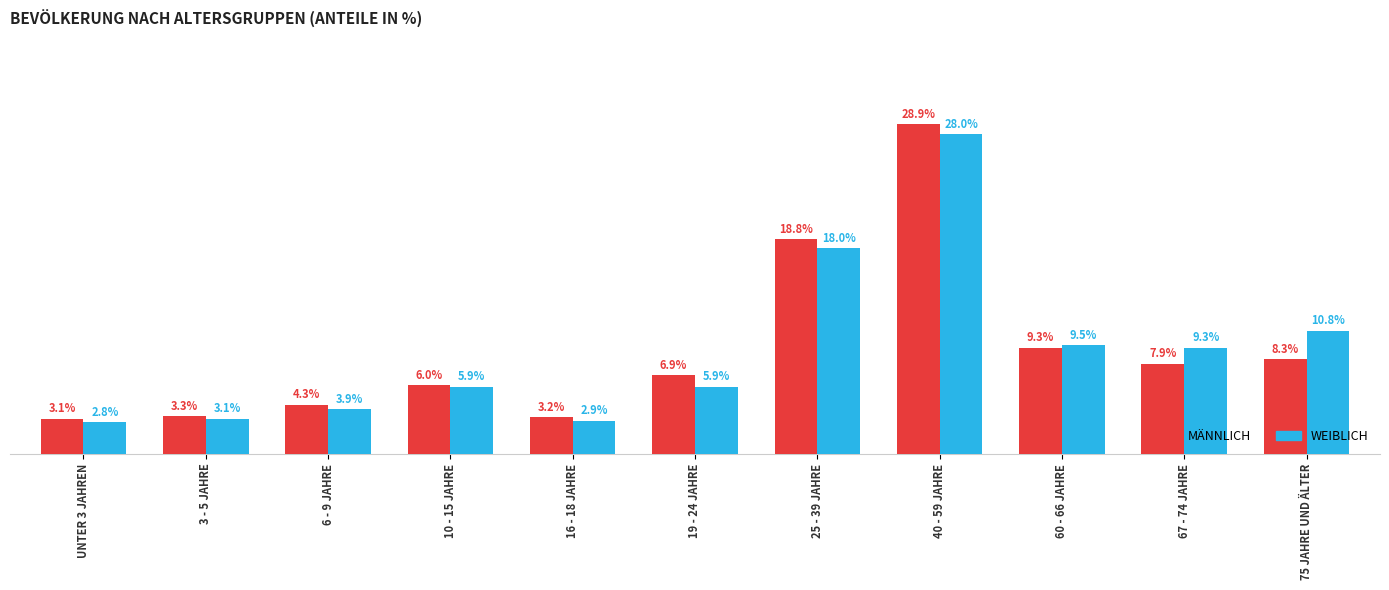

At which category does the chart reach its peak across all series?

40 - 59 JAHRE